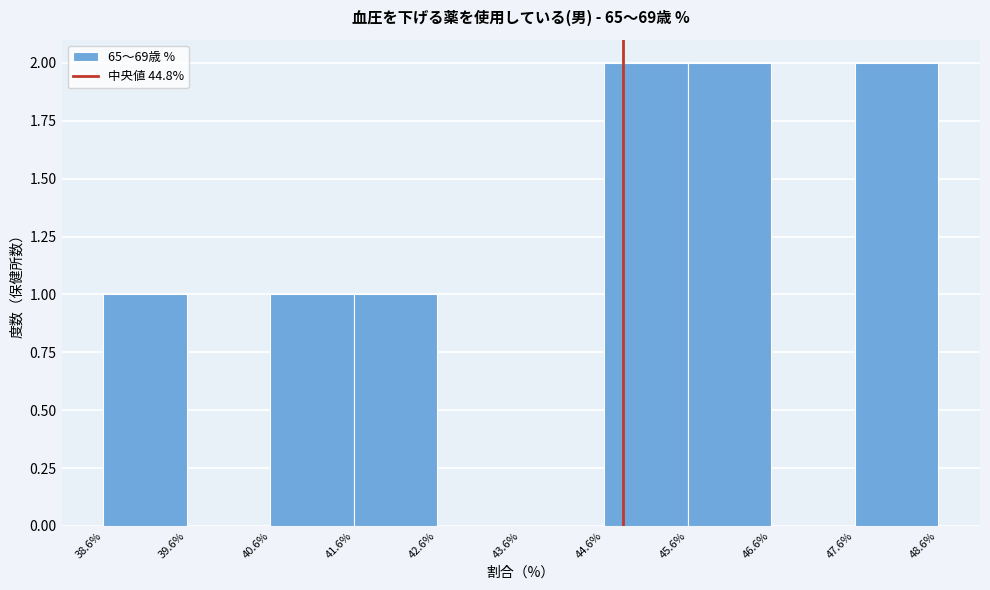

How tall is the bar that spans 45.6% to 46.6% on the x-axis? The values are not printed on the chart, so give them approximately, as read against the axis.

2